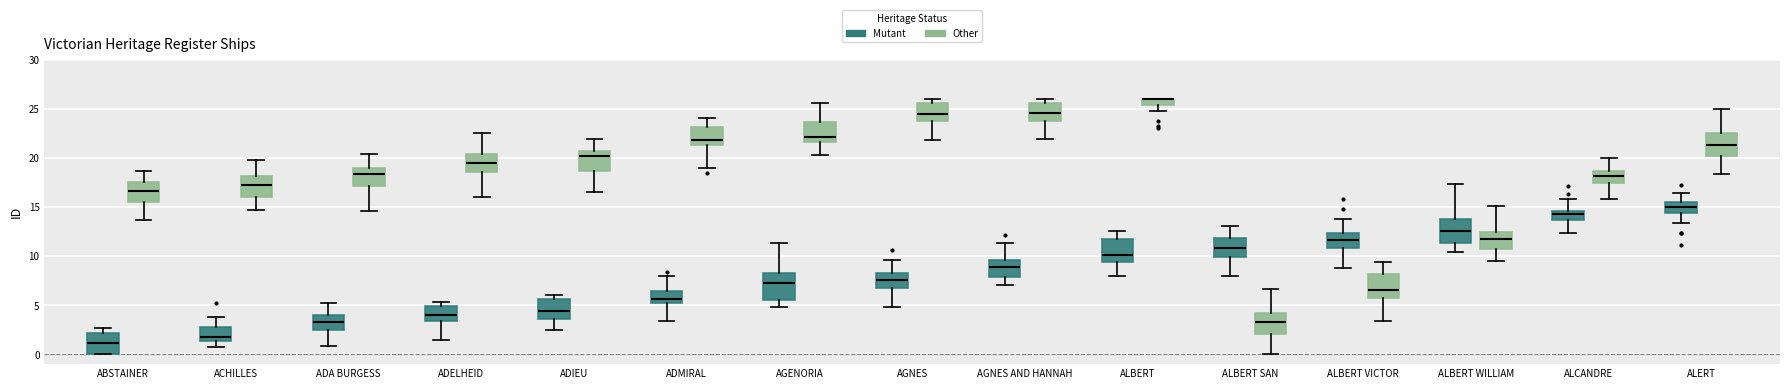

Where does the lower whisker of the box for ALBERT VICTOR (Mutant) end on the y-axis? The values are not printed on the chart, so give them approximately, as read against the axis.

9.0